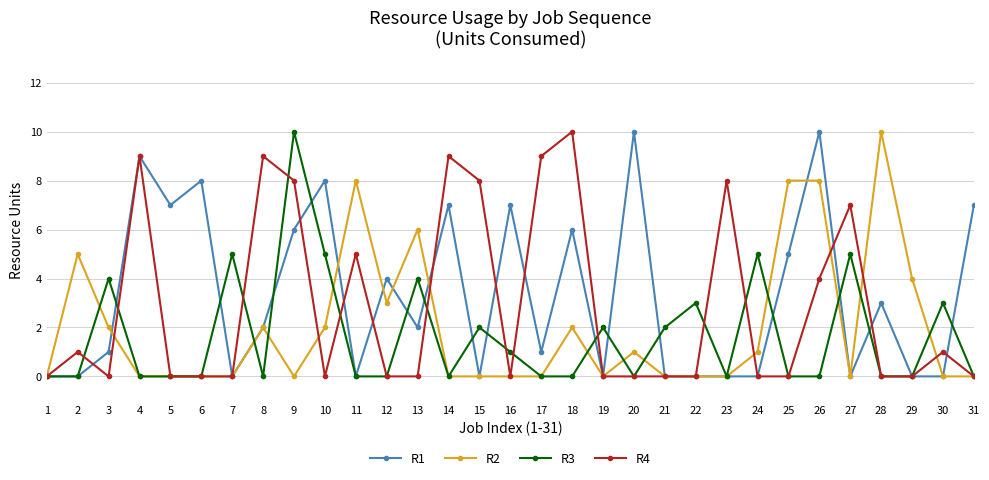

At which category does R4 reach its first local valley?

3